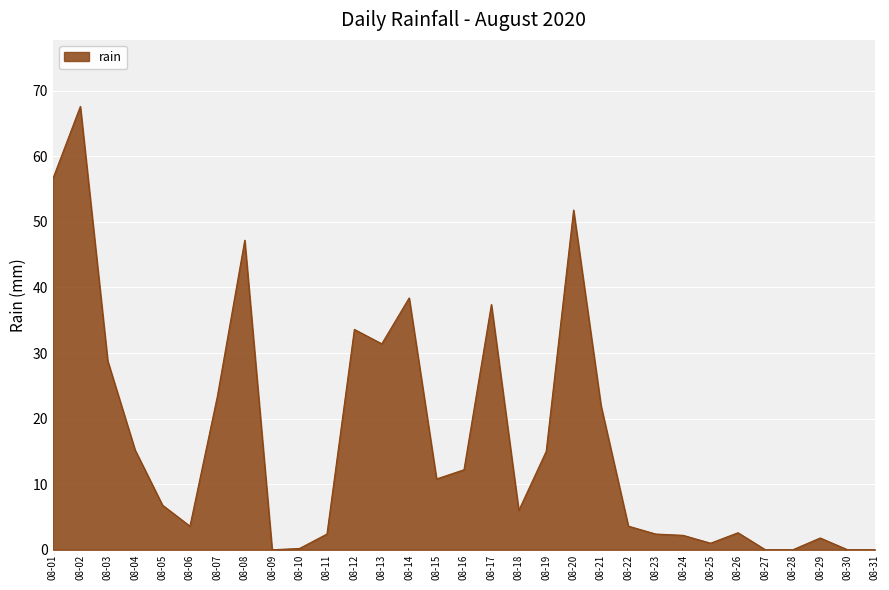

What is the difference between the maximum and minimum values?

67.6